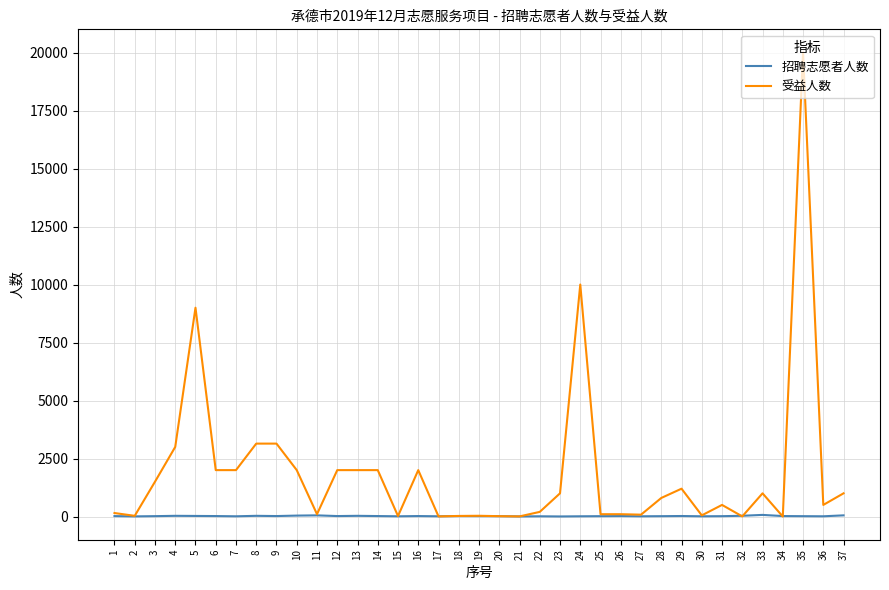

Which category has the highest value across all series?

35